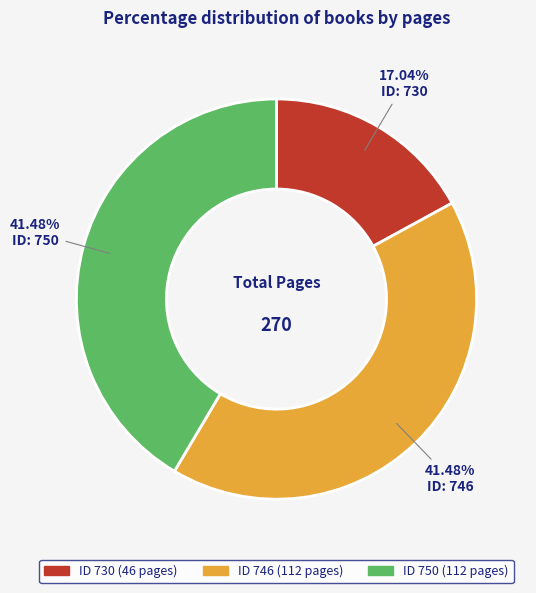

Is there a majority slice in this chart?

No